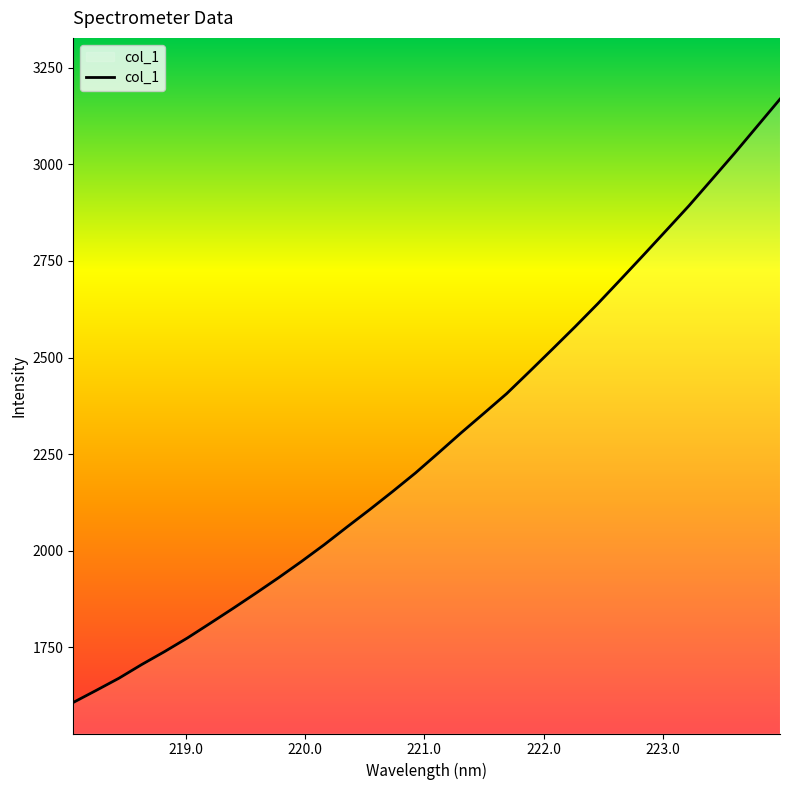

What is the minimum value shown in the chart?

1607.3